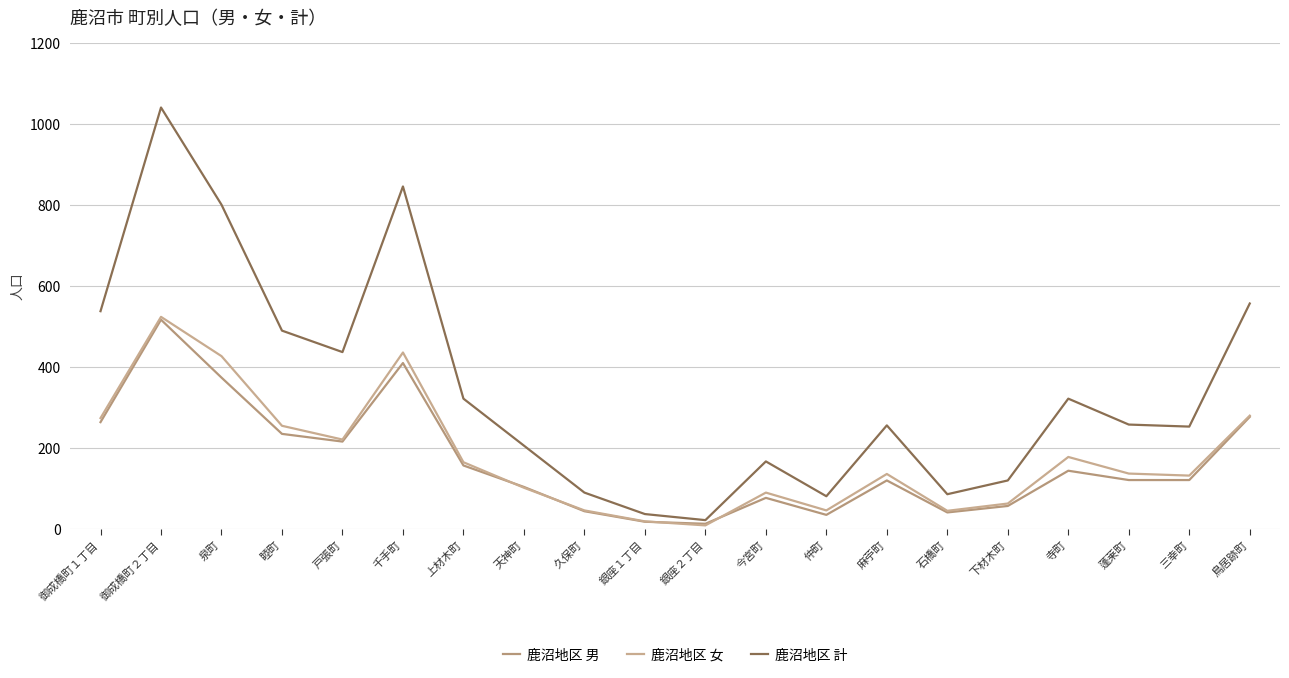

Reading left to right, transcribe all the data shown in this chart.

鹿沼地区 男: 御成橋町１丁目=264	御成橋町２丁目=517	泉町=374	睦町=235	戸張町=216	千手町=410	上材木町=157	天神町=104	久保町=44	銀座１丁目=18	銀座２丁目=13	今宮町=77	仲町=35	麻苧町=120	石橋町=41	下材木町=57	寺町=144	蓬莱町=121	三幸町=121	鳥居跡町=277
鹿沼地区 女: 御成橋町１丁目=274	御成橋町２丁目=524	泉町=427	睦町=255	戸張町=221	千手町=436	上材木町=165	天神町=102	久保町=46	銀座１丁目=19	銀座２丁目=9	今宮町=90	仲町=46	麻苧町=136	石橋町=45	下材木町=63	寺町=178	蓬莱町=137	三幸町=132	鳥居跡町=280
鹿沼地区 計: 御成橋町１丁目=538	御成橋町２丁目=1041	泉町=801	睦町=490	戸張町=437	千手町=846	上材木町=322	天神町=206	久保町=90	銀座１丁目=37	銀座２丁目=22	今宮町=167	仲町=81	麻苧町=256	石橋町=86	下材木町=120	寺町=322	蓬莱町=258	三幸町=253	鳥居跡町=557